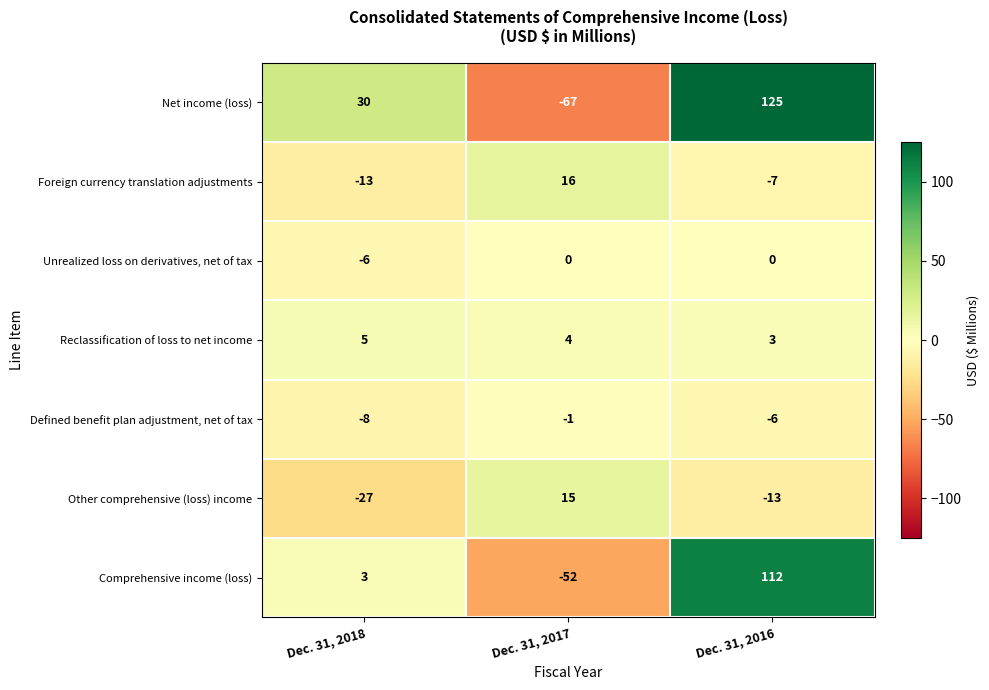

True or false: Unrealized loss on derivatives, net of tax has a value of 4 at Dec. 31, 2016.

False